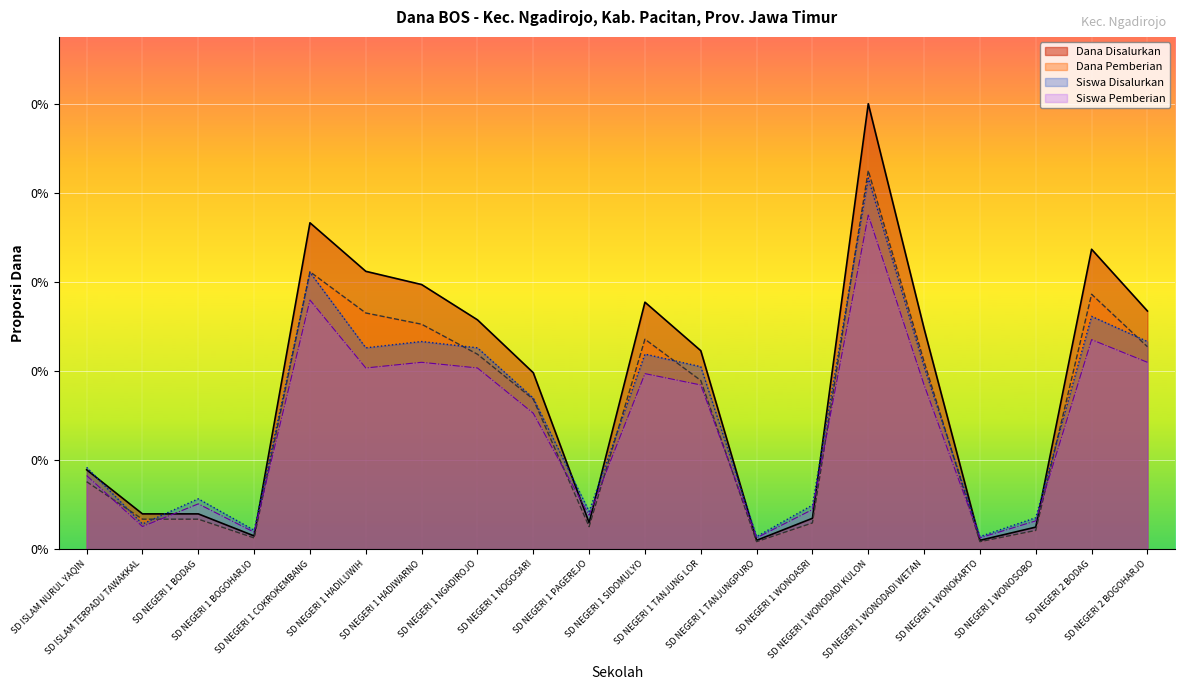

Reading right to left, extract all data points from this chart.

Dana Disalurkan: SD NEGERI 2 BOGOHARJO=12150000.0	SD NEGERI 2 BODAG=15300000.0	SD NEGERI 1 WONOSOBO=1125000.0	SD NEGERI 1 WONOKARTO=450000.0	SD NEGERI 1 WONODADI WETAN=11250000.0	SD NEGERI 1 WONODADI KULON=22725000.0	SD NEGERI 1 WONOASRI=1575000.0	SD NEGERI 1 TANJUNGPURO=450000.0	SD NEGERI 1 TANJUNG LOR=10125000.0	SD NEGERI 1 SIDOMULYO=12600000.0	SD NEGERI 1 PAGEREJO=1350000.0	SD NEGERI 1 NOGOSARI=9000000.0	SD NEGERI 1 NGADIROJO=11700000.0	SD NEGERI 1 HADIWARNO=13500000.0	SD NEGERI 1 HADILUWIH=14175000.0	SD NEGERI 1 COKROKEMBANG=16650000.0	SD NEGERI 1 BOGOHARJO=675000.0	SD NEGERI 1 BODAG=1800000.0	SD ISLAM TERPADU TAWAKKAL=1800000.0	SD ISLAM NURUL YAQIN=4050000.0
Dana Pemberian: SD NEGERI 2 BOGOHARJO=10327500.0	SD NEGERI 2 BODAG=13005000.0	SD NEGERI 1 WONOSOBO=956250.0	SD NEGERI 1 WONOKARTO=382500.0	SD NEGERI 1 WONODADI WETAN=9562500.0	SD NEGERI 1 WONODADI KULON=19316250.0	SD NEGERI 1 WONOASRI=1338750.0	SD NEGERI 1 TANJUNGPURO=382500.0	SD NEGERI 1 TANJUNG LOR=8606250.0	SD NEGERI 1 SIDOMULYO=10710000.0	SD NEGERI 1 PAGEREJO=1147500.0	SD NEGERI 1 NOGOSARI=7650000.0	SD NEGERI 1 NGADIROJO=9945000.0	SD NEGERI 1 HADIWARNO=11475000.0	SD NEGERI 1 HADILUWIH=12048750.0	SD NEGERI 1 COKROKEMBANG=14152500.0	SD NEGERI 1 BOGOHARJO=573750.0	SD NEGERI 1 BODAG=1530000.0	SD ISLAM TERPADU TAWAKKAL=1530000.0	SD ISLAM NURUL YAQIN=3442500.0
Siswa Disalurkan: SD NEGERI 2 BOGOHARJO=10592161.0	SD NEGERI 2 BODAG=11876059.3	SD NEGERI 1 WONOSOBO=1604872.9	SD NEGERI 1 WONOKARTO=641949.2	SD NEGERI 1 WONODADI WETAN=9308262.7	SD NEGERI 1 WONODADI KULON=18937500.0	SD NEGERI 1 WONOASRI=2246822.0	SD NEGERI 1 TANJUNGPURO=641949.2	SD NEGERI 1 TANJUNG LOR=9308262.7	SD NEGERI 1 SIDOMULYO=9950211.9	SD NEGERI 1 PAGEREJO=1925847.5	SD NEGERI 1 NOGOSARI=7703389.8	SD NEGERI 1 NGADIROJO=10271186.4	SD NEGERI 1 HADIWARNO=10592161.0	SD NEGERI 1 HADILUWIH=10271186.4	SD NEGERI 1 COKROKEMBANG=14122881.4	SD NEGERI 1 BOGOHARJO=962923.7	SD NEGERI 1 BODAG=2567796.6	SD ISLAM TERPADU TAWAKKAL=1283898.3	SD ISLAM NURUL YAQIN=4172669.5
Siswa Pemberian: SD NEGERI 2 BOGOHARJO=9532944.9	SD NEGERI 2 BODAG=10688453.4	SD NEGERI 1 WONOSOBO=1444385.6	SD NEGERI 1 WONOKARTO=577754.2	SD NEGERI 1 WONODADI WETAN=8377436.4	SD NEGERI 1 WONODADI KULON=17043750.0	SD NEGERI 1 WONOASRI=2022139.8	SD NEGERI 1 TANJUNGPURO=577754.2	SD NEGERI 1 TANJUNG LOR=8377436.4	SD NEGERI 1 SIDOMULYO=8955190.7	SD NEGERI 1 PAGEREJO=1733262.7	SD NEGERI 1 NOGOSARI=6933050.8	SD NEGERI 1 NGADIROJO=9244067.8	SD NEGERI 1 HADIWARNO=9532944.9	SD NEGERI 1 HADILUWIH=9244067.8	SD NEGERI 1 COKROKEMBANG=12710593.2	SD NEGERI 1 BOGOHARJO=866631.4	SD NEGERI 1 BODAG=2311016.9	SD ISLAM TERPADU TAWAKKAL=1155508.5	SD ISLAM NURUL YAQIN=3755402.5